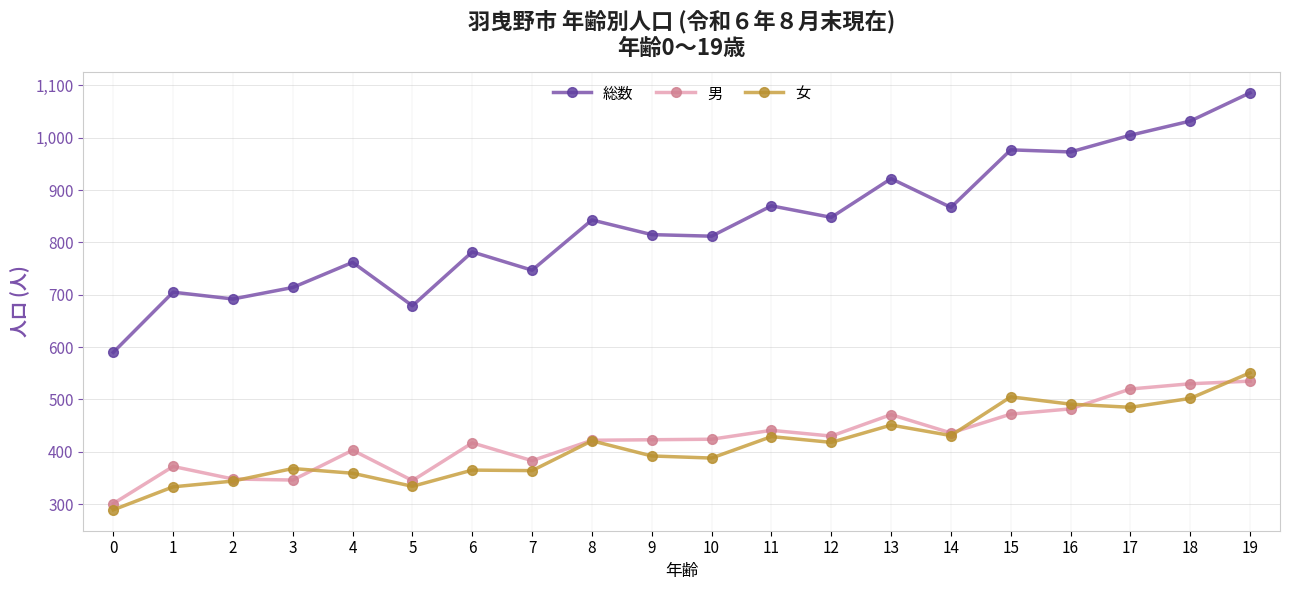

What is the sum of the 総数 values at 13 and 8?

1765